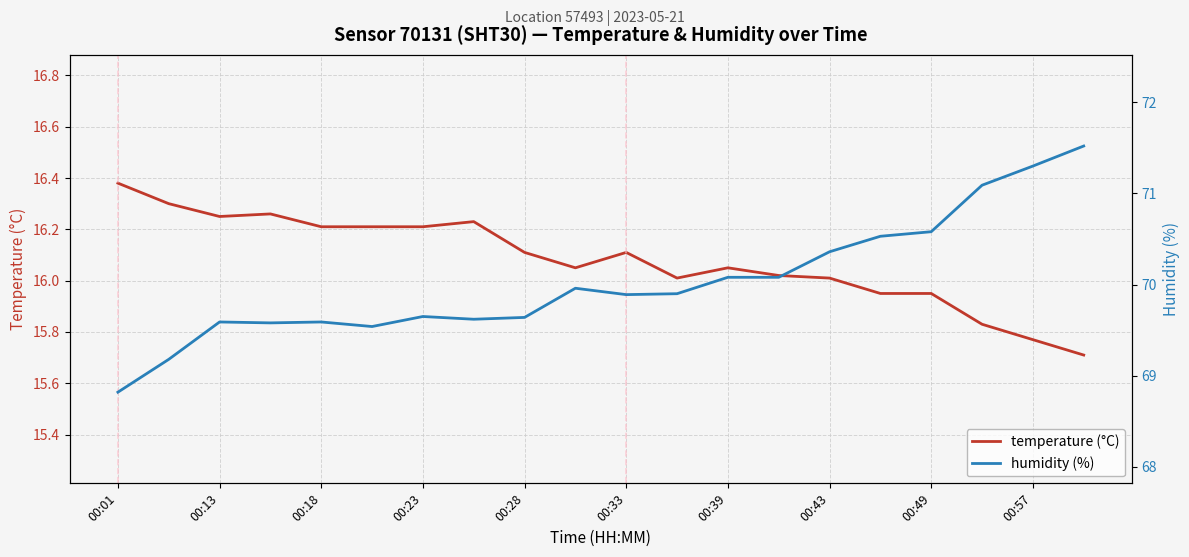

Which series changed the most between 00:28 and 00:57?

humidity (%)